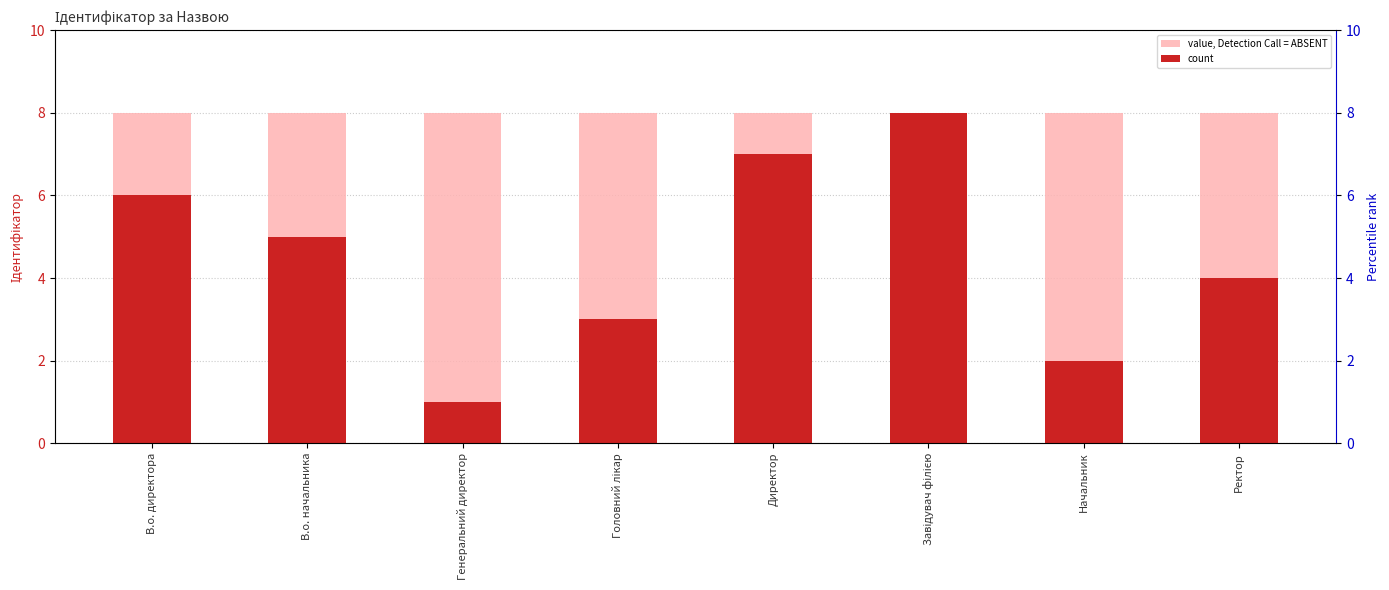

The value of value, Detection Call = ABSENT at Начальник is 8. True or false?

True